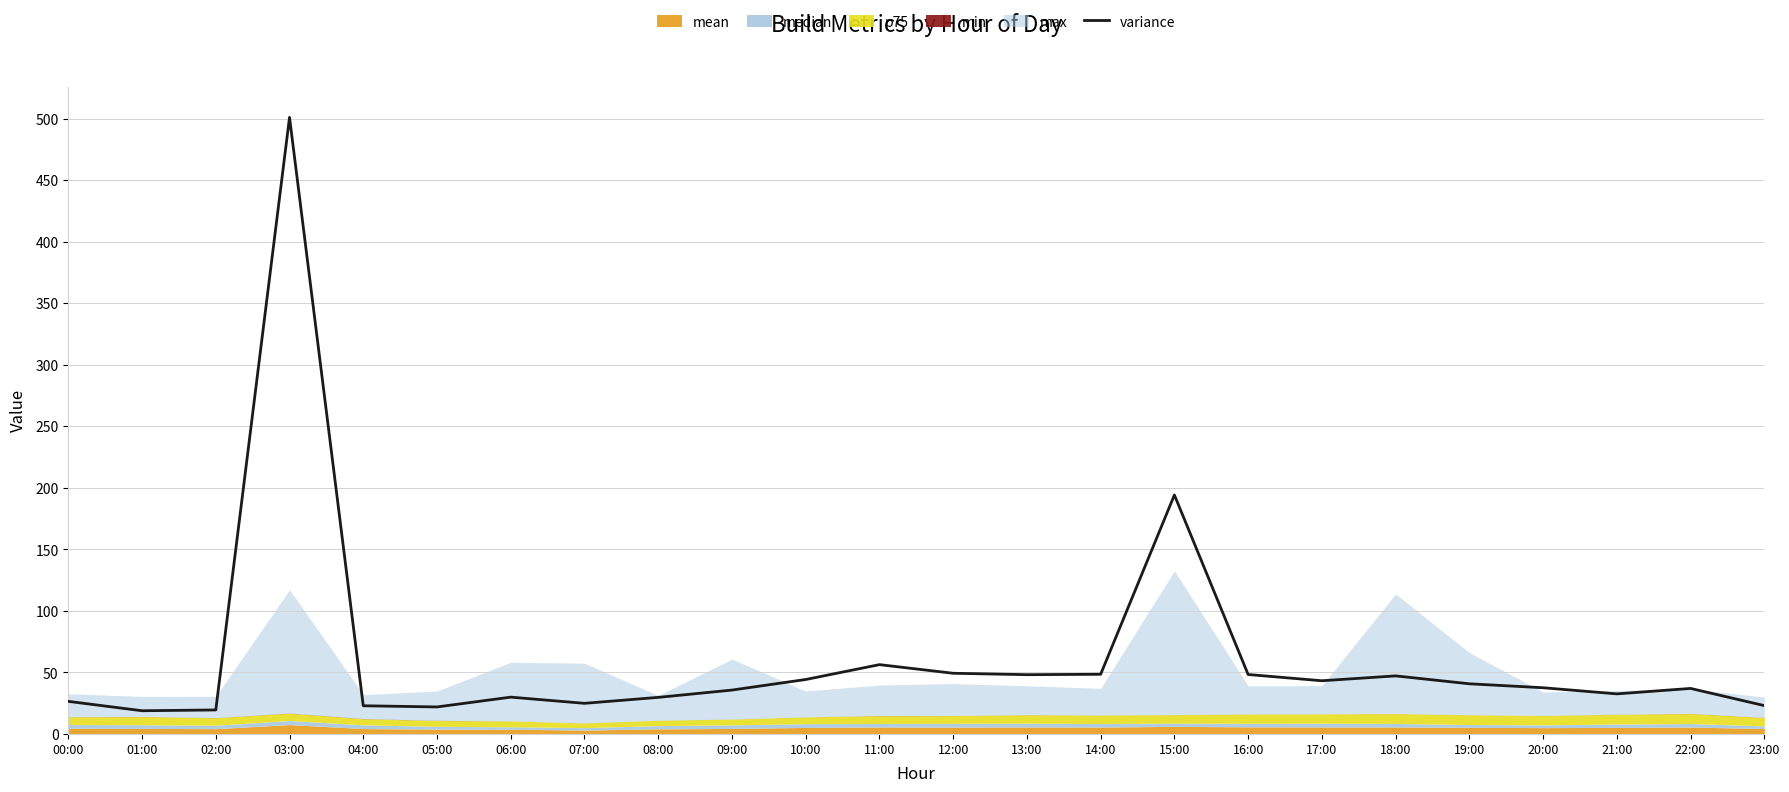

What is the label of the 24th point from the right?

00:00